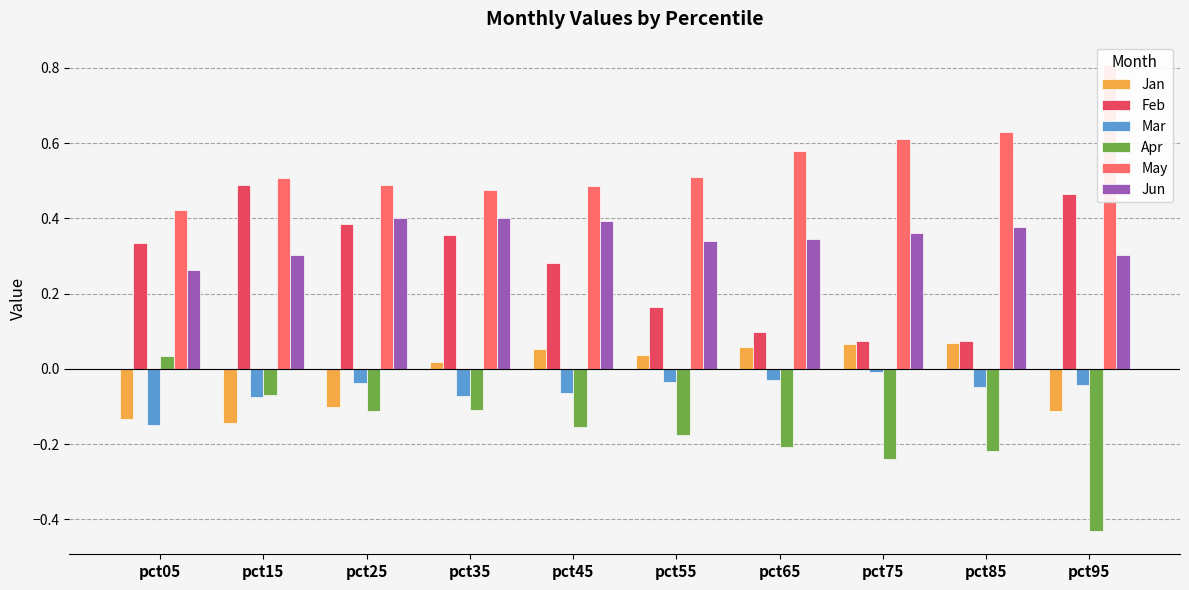

Reading left to right, list all the values displayed in this chart.

Jan: pct05=-0.1	pct15=-0.1	pct25=-0.1	pct35=0.0	pct45=0.1	pct55=0.0	pct65=0.1	pct75=0.1	pct85=0.1	pct95=-0.1
Feb: pct05=0.3	pct15=0.5	pct25=0.4	pct35=0.4	pct45=0.3	pct55=0.2	pct65=0.1	pct75=0.1	pct85=0.1	pct95=0.5
Mar: pct05=-0.2	pct15=-0.1	pct25=-0.0	pct35=-0.1	pct45=-0.1	pct55=-0.0	pct65=-0.0	pct75=-0.0	pct85=-0.0	pct95=-0.0
Apr: pct05=0.0	pct15=-0.1	pct25=-0.1	pct35=-0.1	pct45=-0.2	pct55=-0.2	pct65=-0.2	pct75=-0.2	pct85=-0.2	pct95=-0.4
May: pct05=0.4	pct15=0.5	pct25=0.5	pct35=0.5	pct45=0.5	pct55=0.5	pct65=0.6	pct75=0.6	pct85=0.6	pct95=0.8
Jun: pct05=0.3	pct15=0.3	pct25=0.4	pct35=0.4	pct45=0.4	pct55=0.3	pct65=0.3	pct75=0.4	pct85=0.4	pct95=0.3